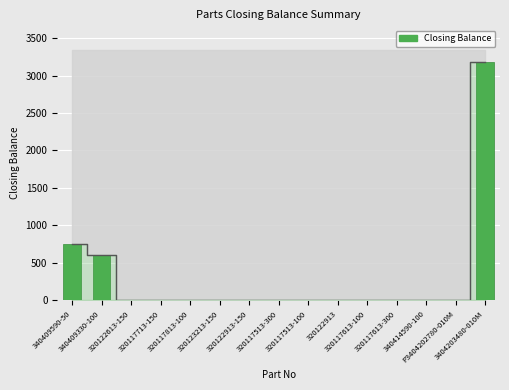

Reading left to right, extract all data points from this chart.

340409590-50=750	340409330-100=609	320122613-150=0	320117713-150=0	320117813-100=0	320123213-150=0	320122913-150=0	320117513-300=0	320117513-100=0	320122913=0	320117613-100=0	320117613-300=0	340414590-100=0	P3404202780-010M=0	3404203480-010M=3181